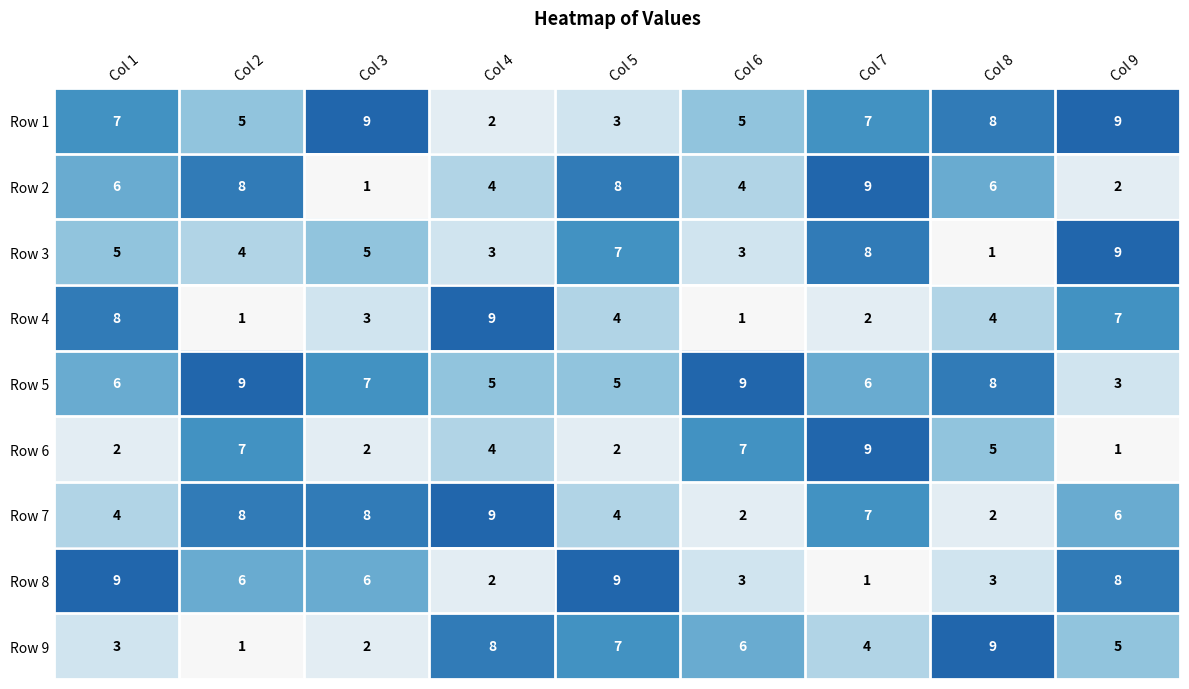

How many Row 1 values are between 5 and 8?

5